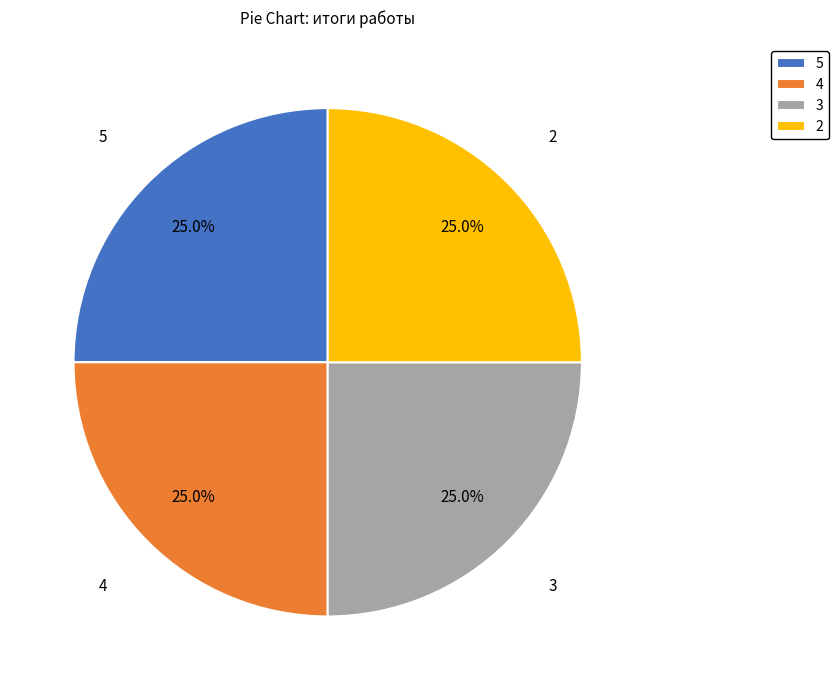

What is the ratio of the value at 5 to the value at 4?

1.0